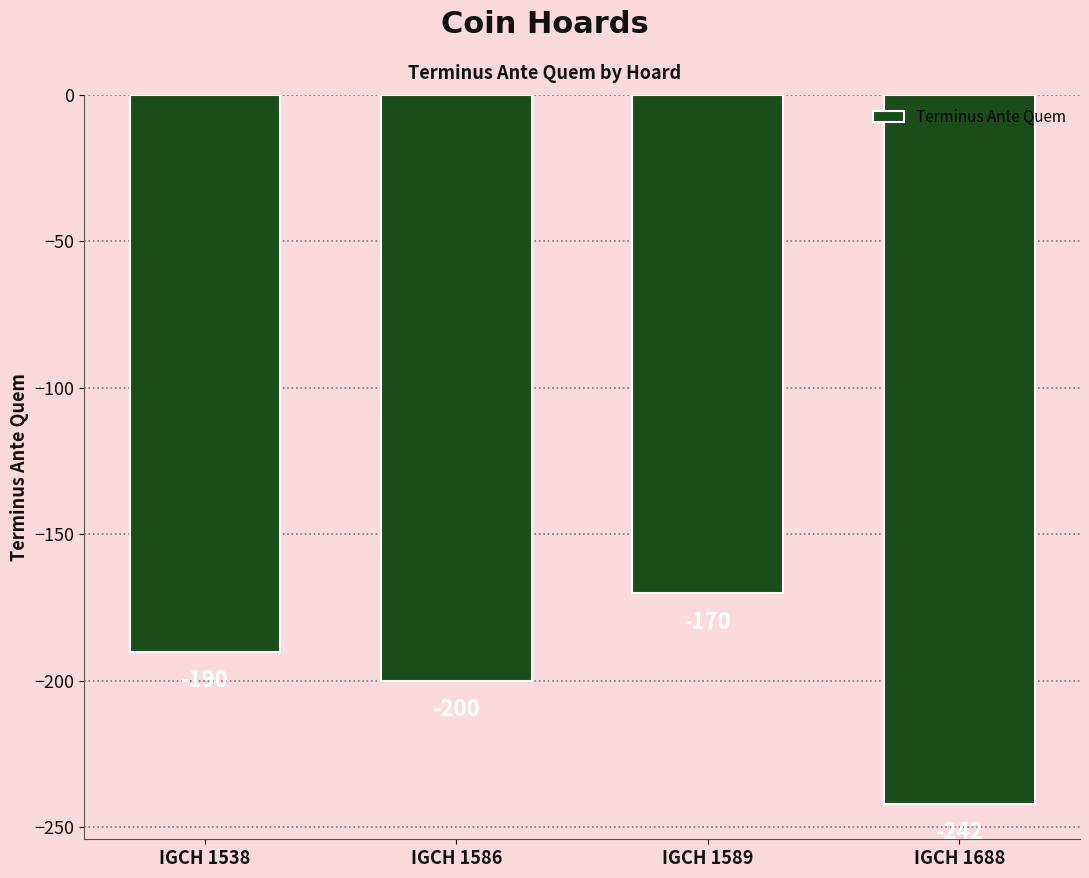

Rank the categories by value from lowest to highest.

IGCH 1688, IGCH 1586, IGCH 1538, IGCH 1589